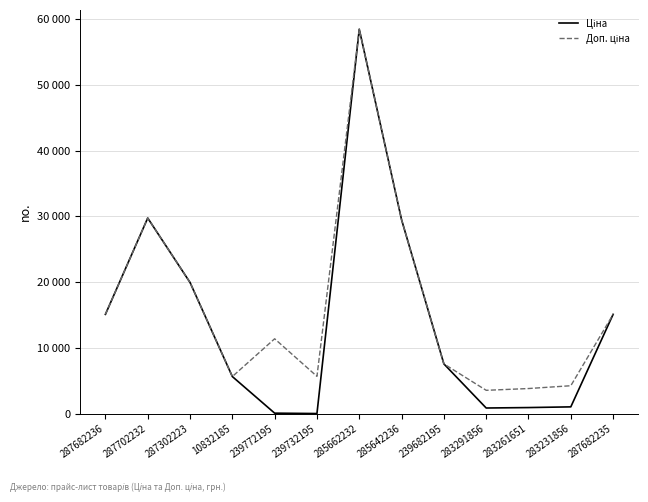

True or false: Доп. ціна and Ціна intersect in this chart.

False